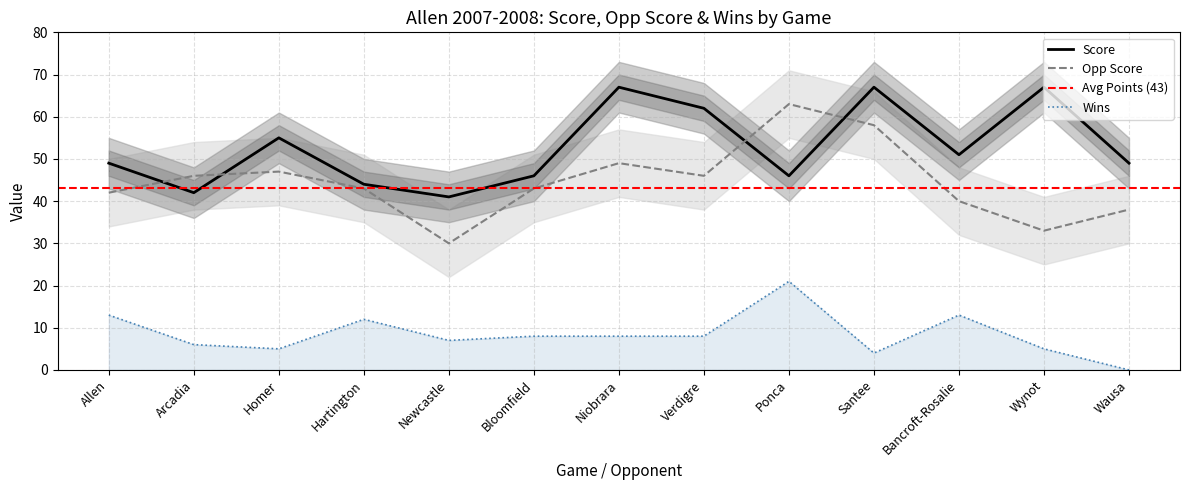

Reading right to left, transcribe all the data shown in this chart.

Score: 49	67	51	67	46	62	67	46	41	44	55	42	49
Opp Score: 38	33	40	58	63	46	49	43	30	43	47	46	42
Wins: 0	5	13	4	21	8	8	8	7	12	5	6	13